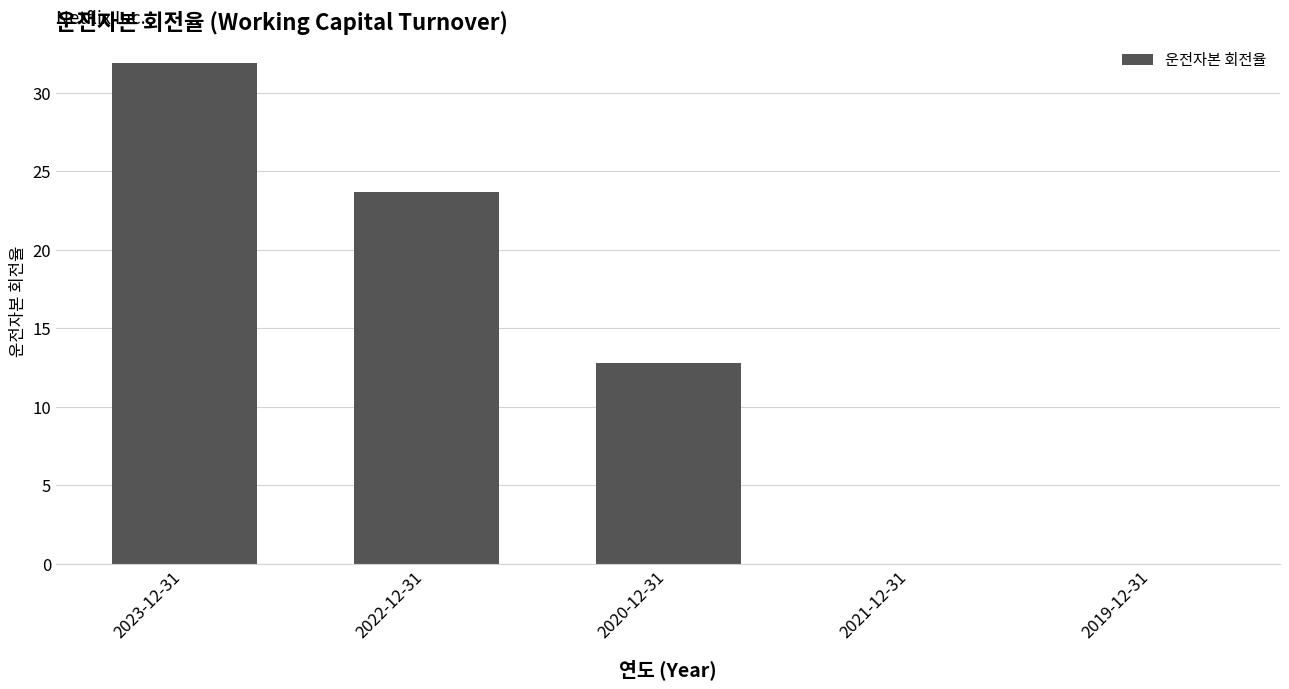

Which category has the highest value across all series?

2023-12-31